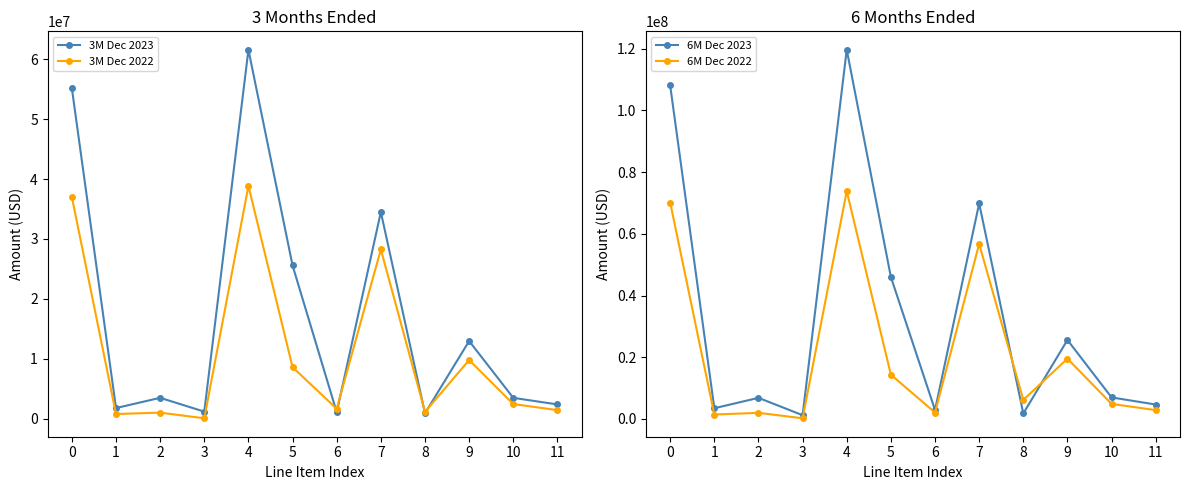

True or false: 3M Dec 2022 and 6M Dec 2023 intersect in this chart.

False